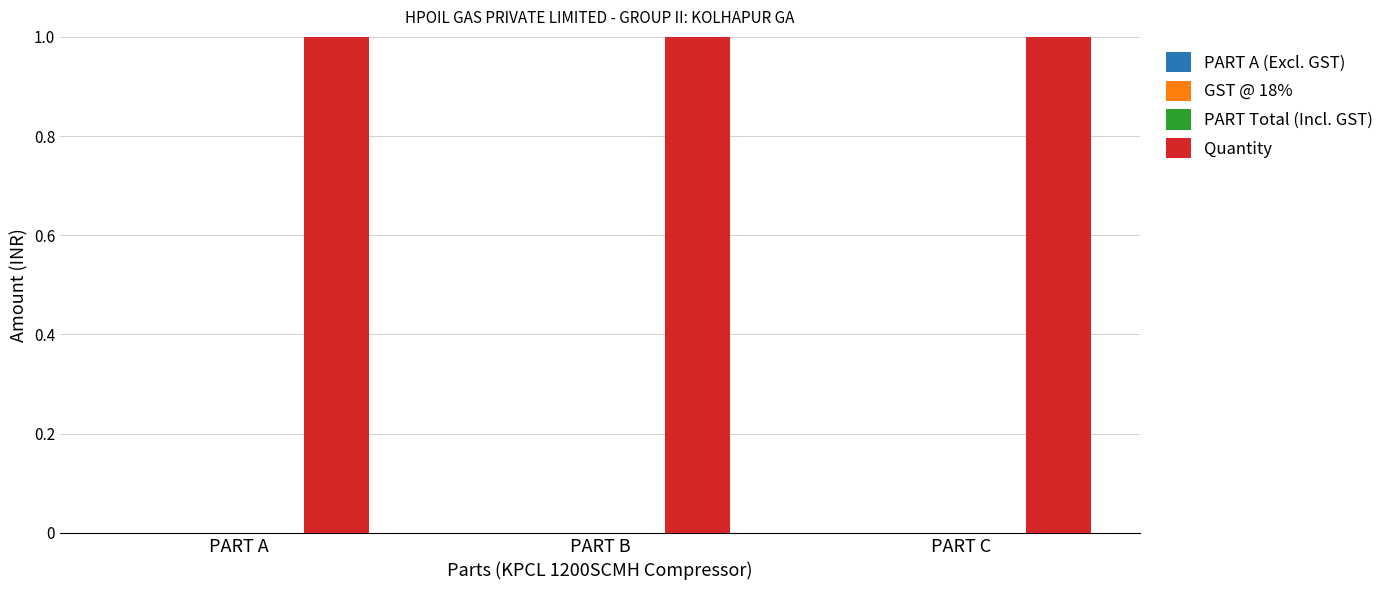

At which label is Quantity closest to 11?

PART A